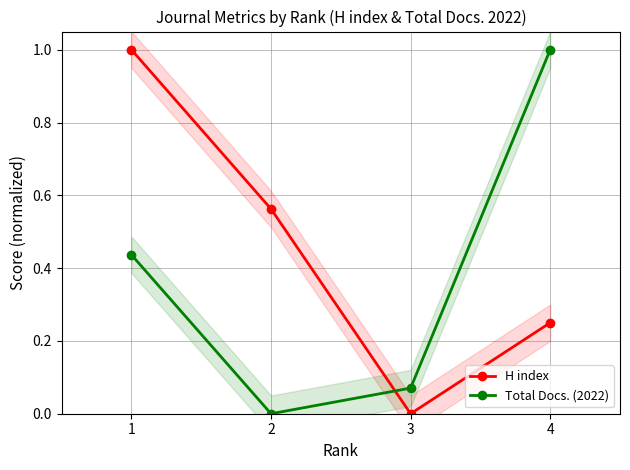

What is the value of the H index point at the 4th from the left?

0.2